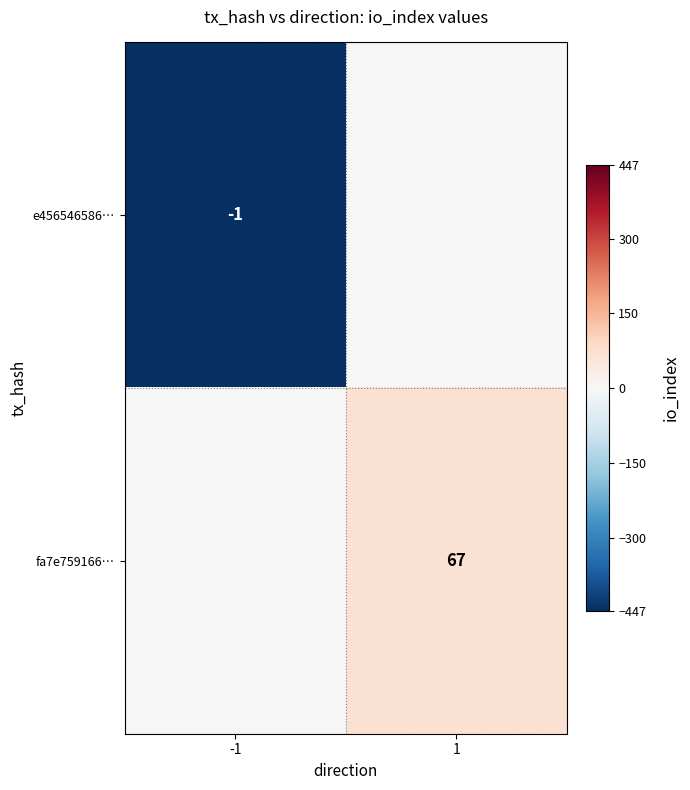

The value of e456546586… at -1 is 0. True or false?

False